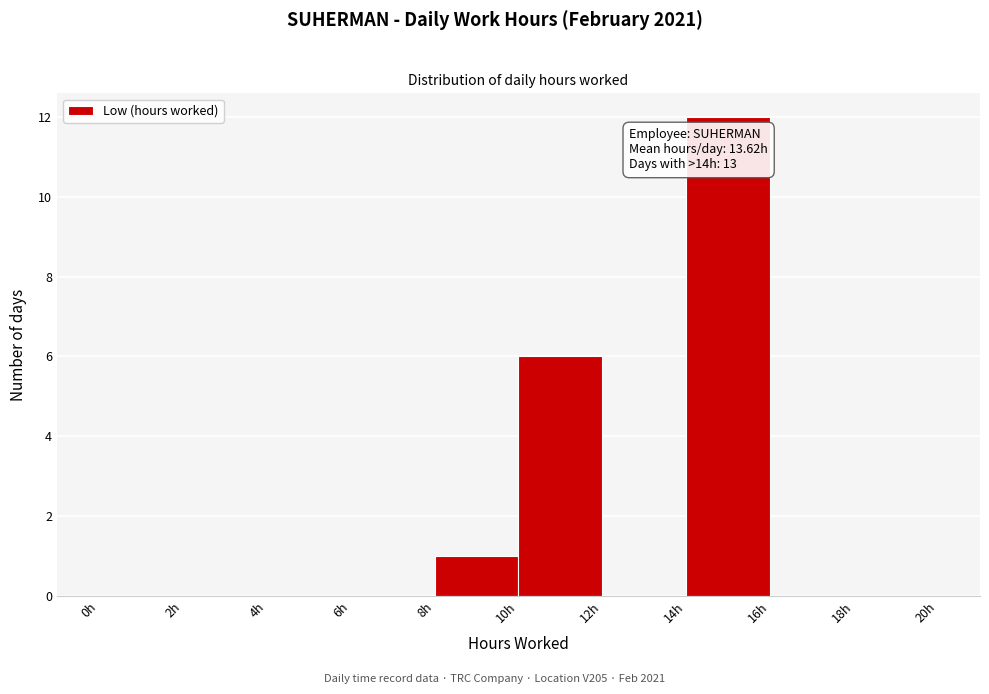

Over which range of the x-axis is the bar tallest?

14 to 16